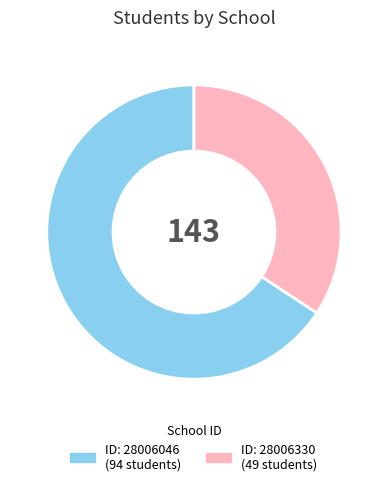

Count the number of slices in the pie.

2